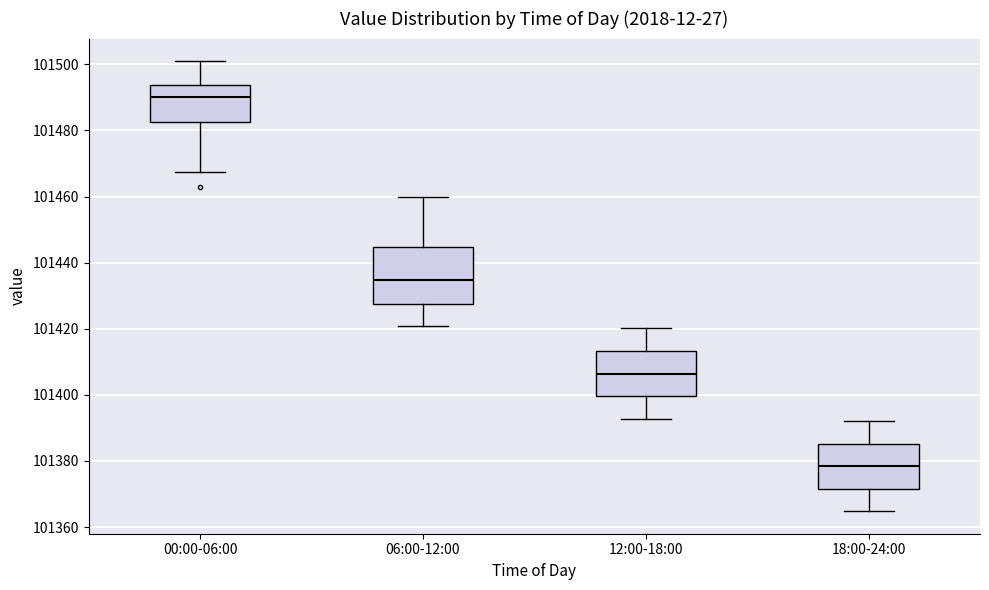

Which box has the highest median line?

00:00-06:00